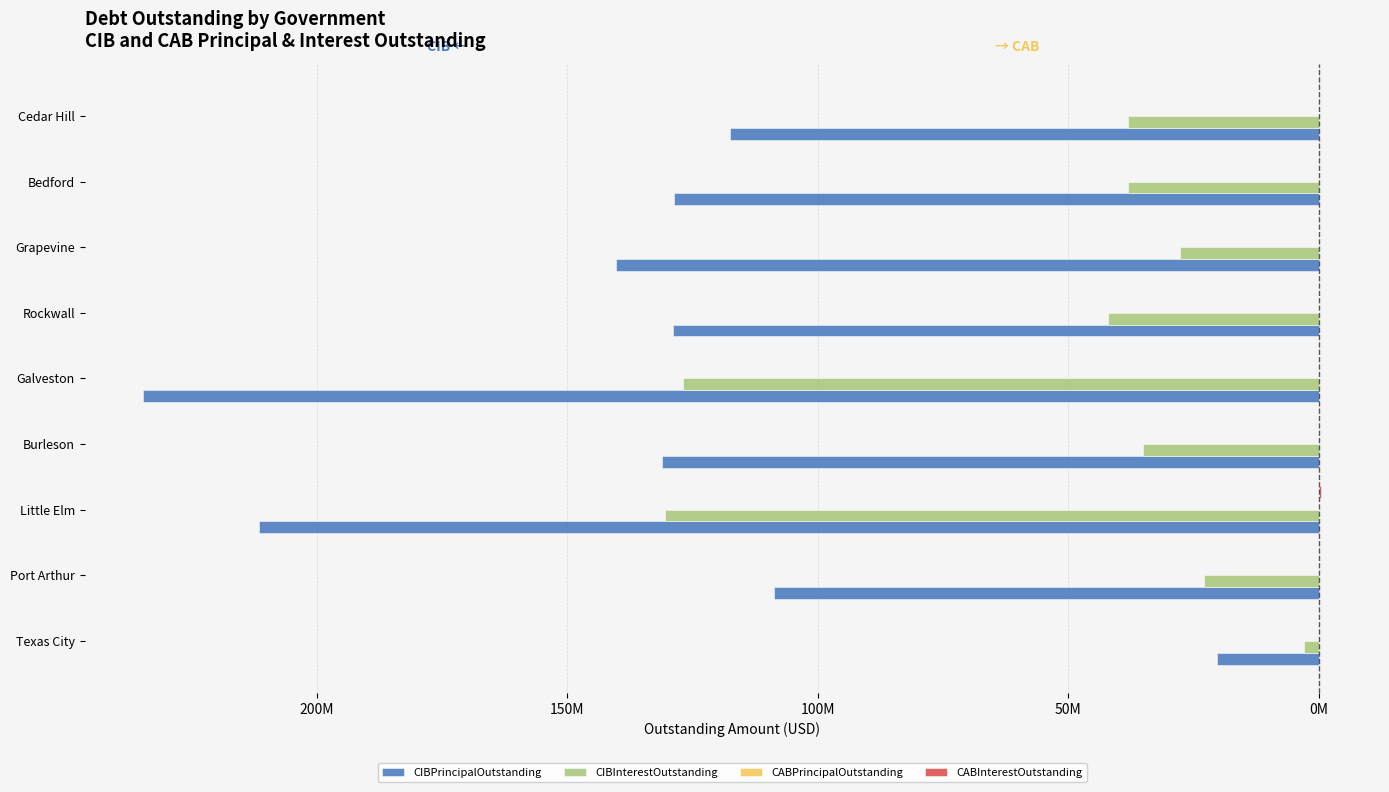

What is the difference between the maximum and second lowest values in the CIBInterestOutstanding series?

123894380.6